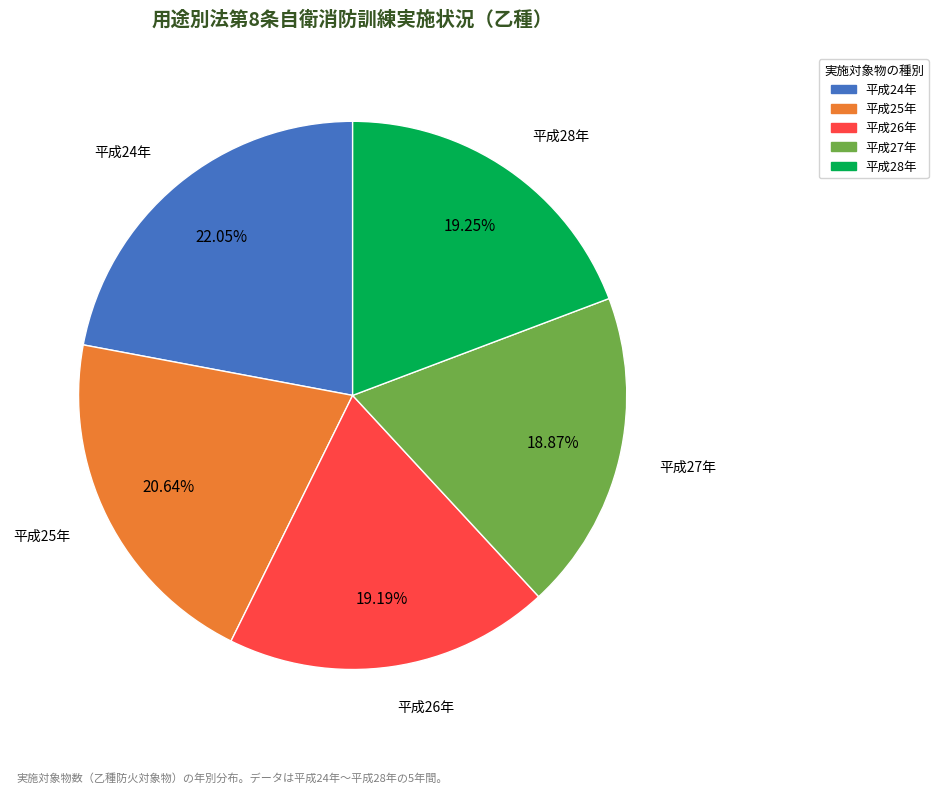

Do 平成26年 and 平成28年 together represent more than half of the pie?

No